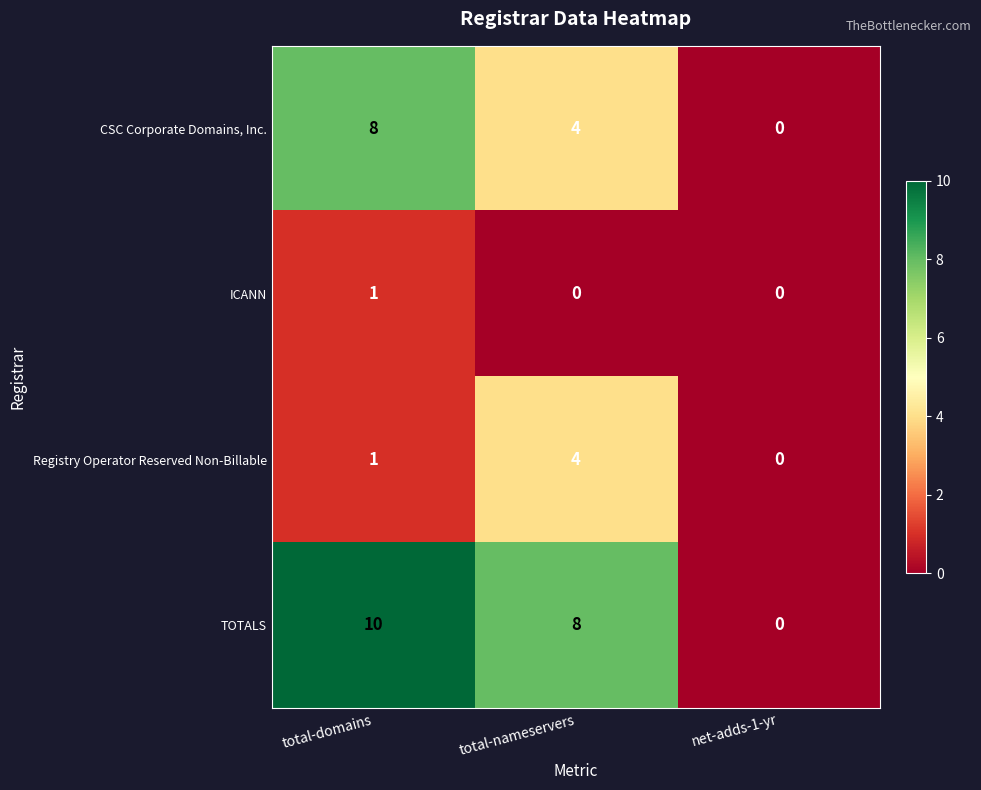

Is it true that Registry Operator Reserved Non-Billable equals 2 at total-nameservers?

False